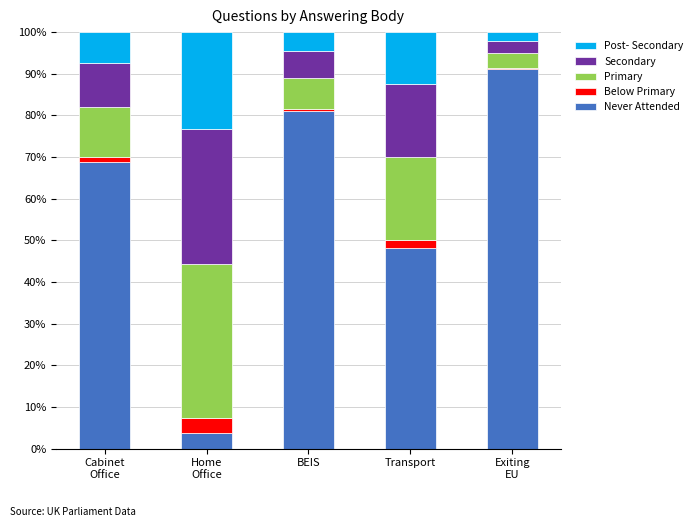

Reading right to left, transcribe the values for Never Attended.

91.0	48.2	81.0	3.7	68.8